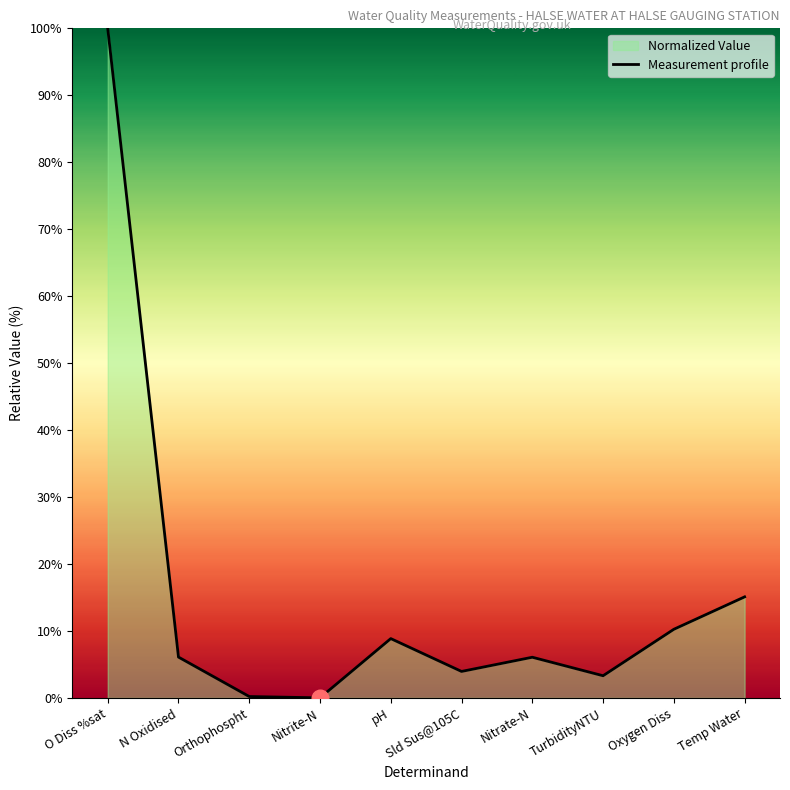

Reading left to right, extract all data points from this chart.

O Diss %sat=100.0	N Oxidised=6.1	Orthophospht=0.2	Nitrite-N=0.0	pH=8.9	Sld Sus@105C=4.0	Nitrate-N=6.1	TurbidityNTU=3.3	Oxygen Diss=10.3	Temp Water=15.1